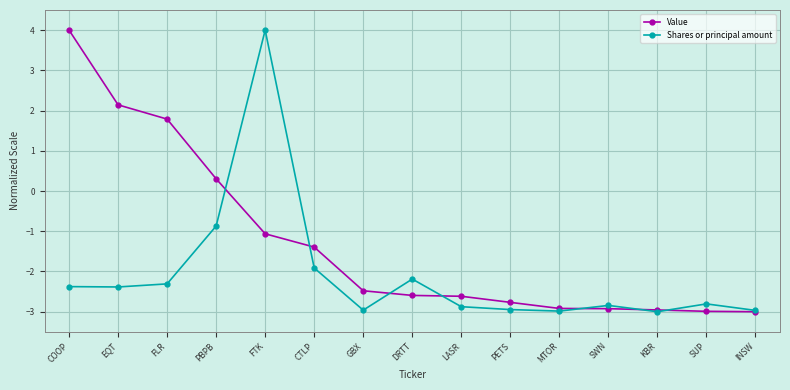

True or false: Shares or principal amount has a value of -4.3 at EQT.

False